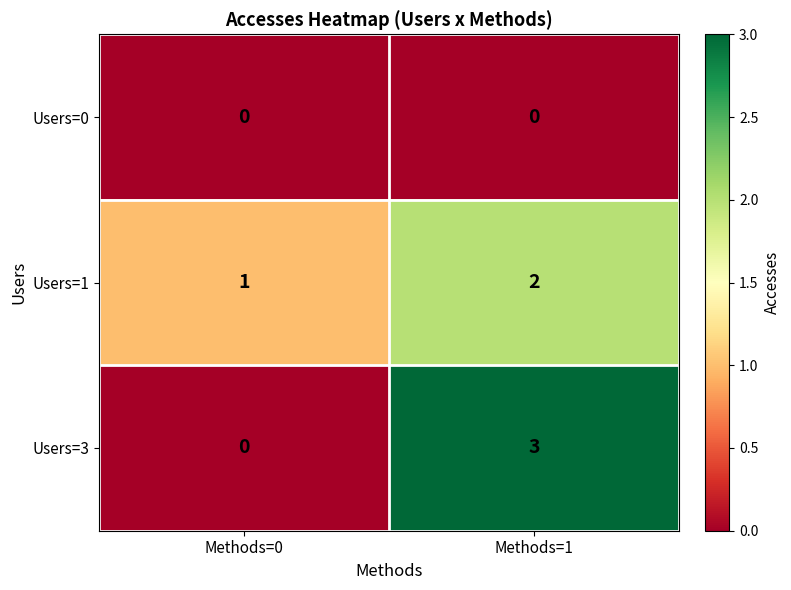

At which category is the sum across all series the highest?

Methods=1